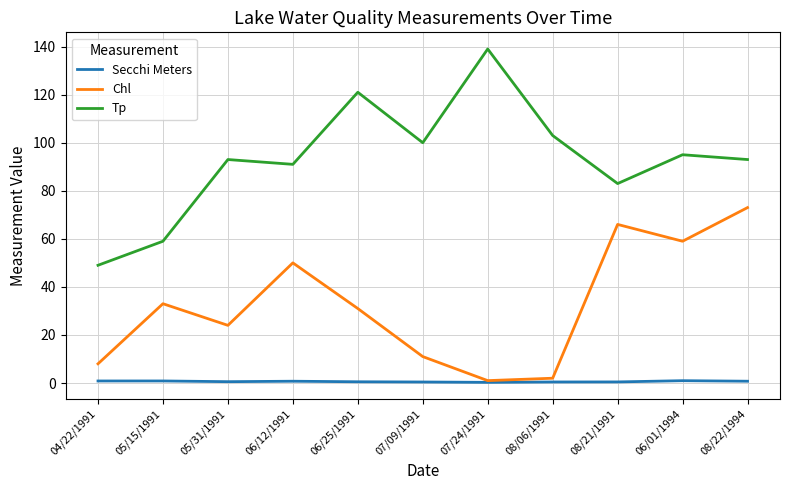

Is it true that Chl equals 51.2 at 06/25/1991?

False